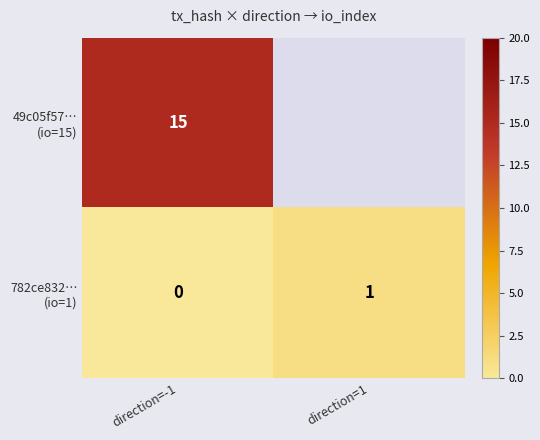

What is the spread (max minus min) of values at direction=-1?

15